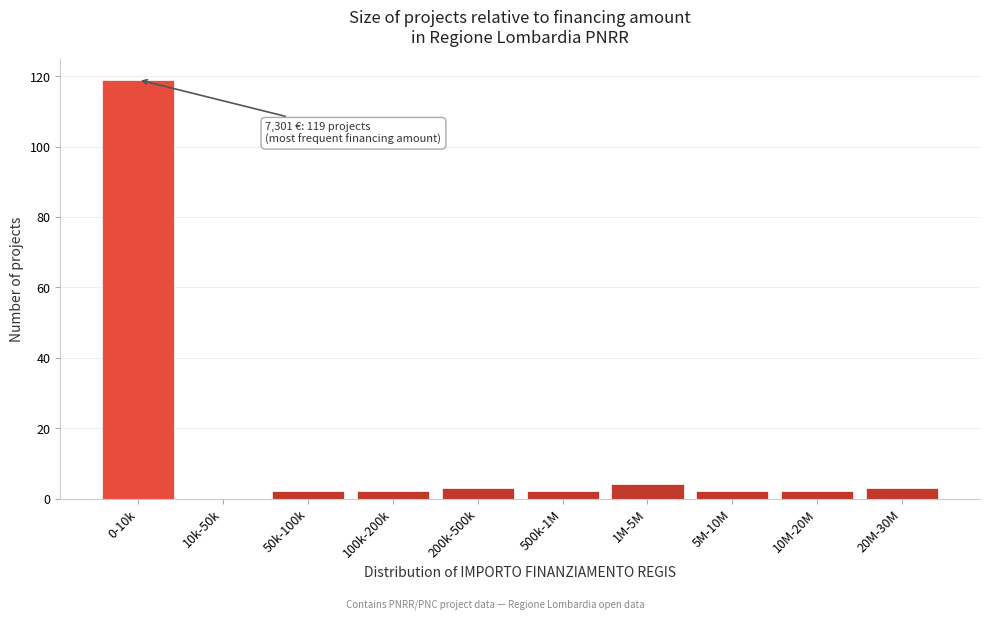

Reading right to left, extract all data points from this chart.

20M-30M=3	10M-20M=2	5M-10M=2	1M-5M=4	500k-1M=2	200k-500k=3	100k-200k=2	50k-100k=2	10k-50k=0	0-10k=119